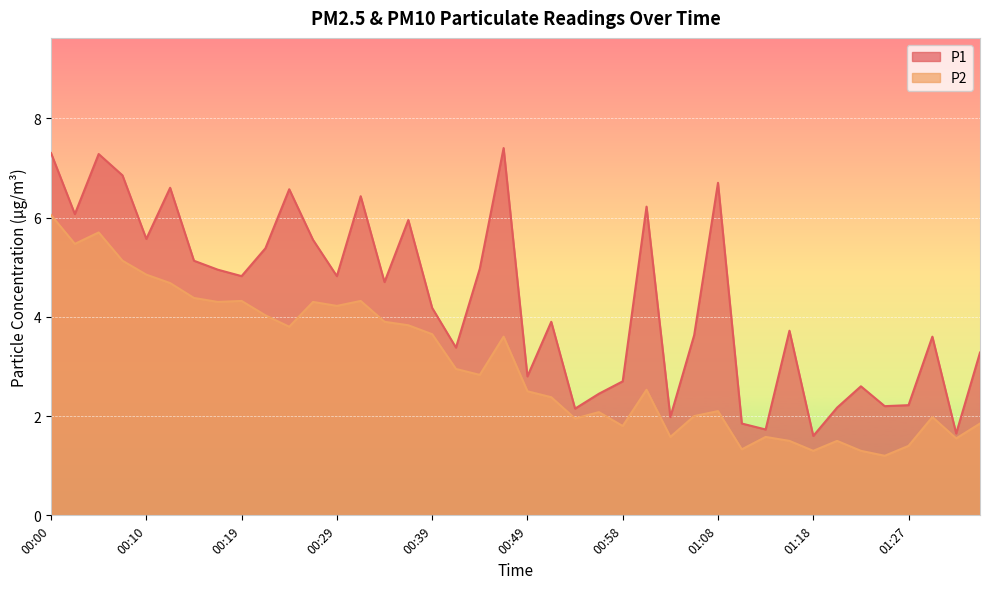

How many lines are shown in the chart?

2